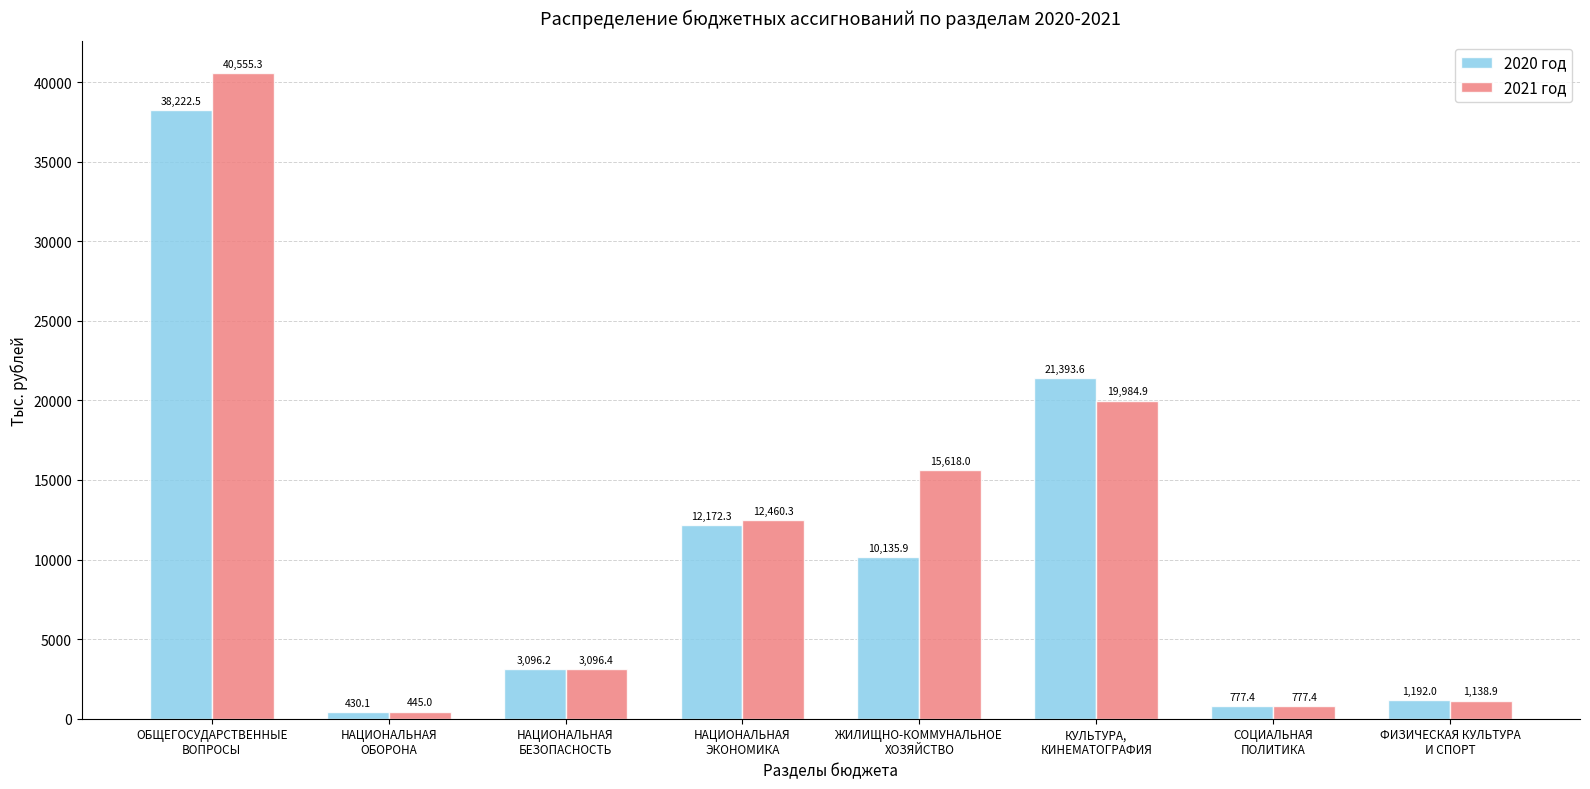

How many groups of bars are there?

8